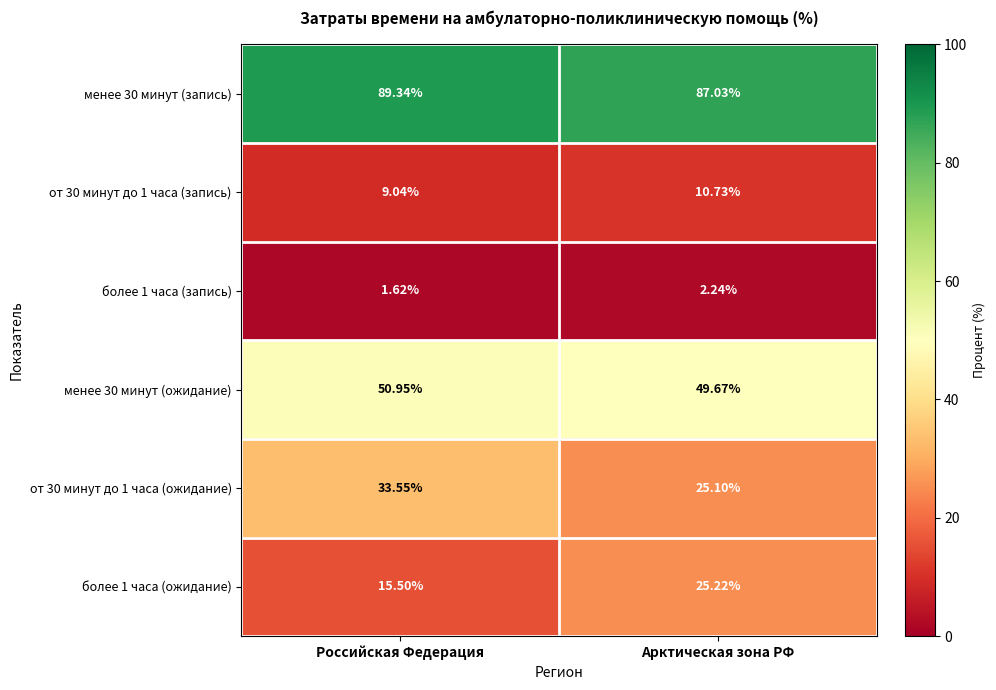

At which label does от 30 минут до 1 часа (ожидание) reach its minimum?

Арктическая зона РФ